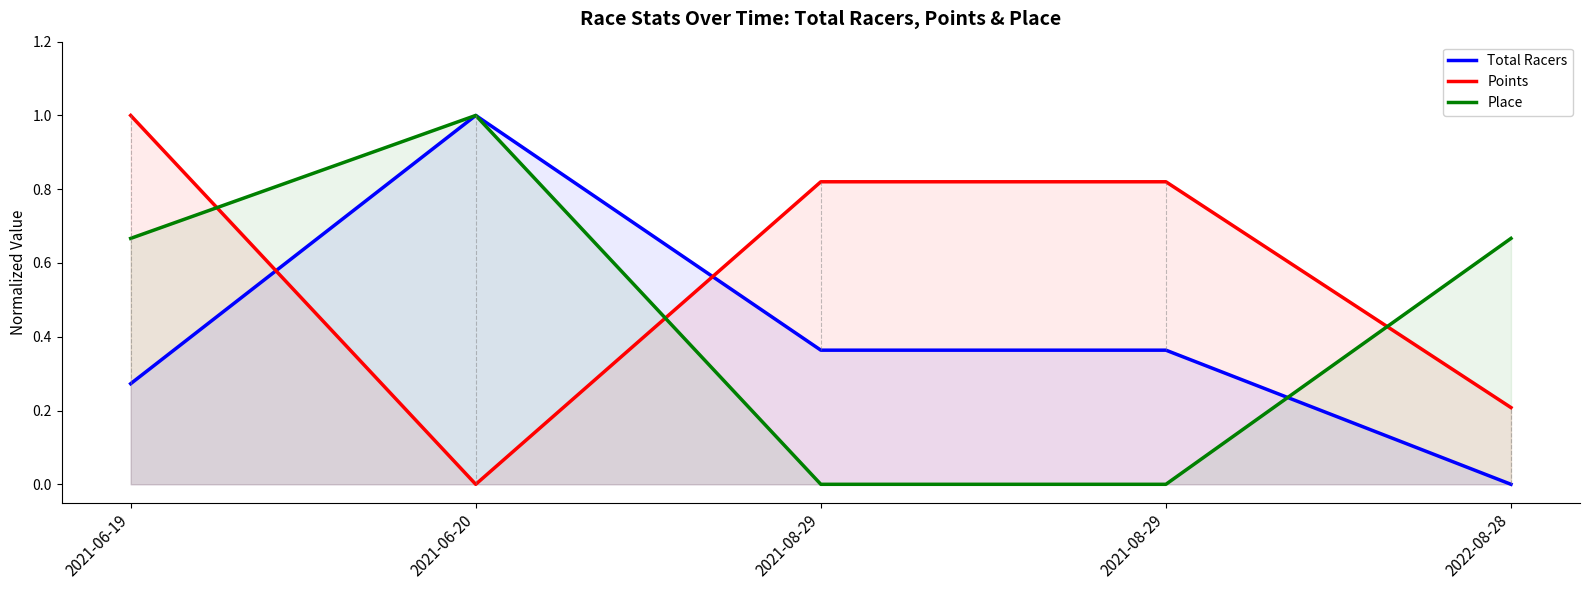

Which series has the largest total across all categories?

Points